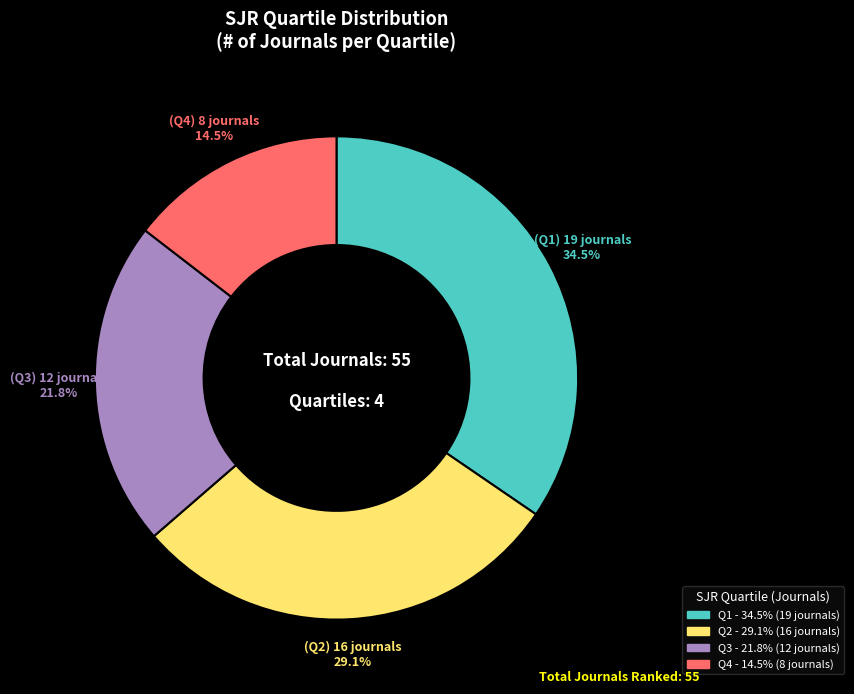

How many slices are in this pie chart?

4